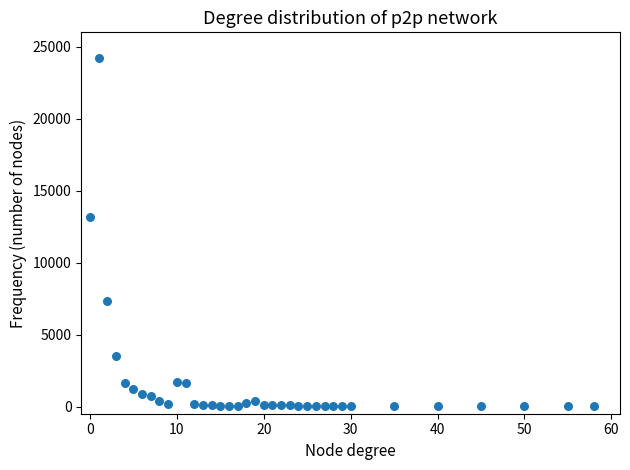

What is the range of Y values (max minus min)?

24198